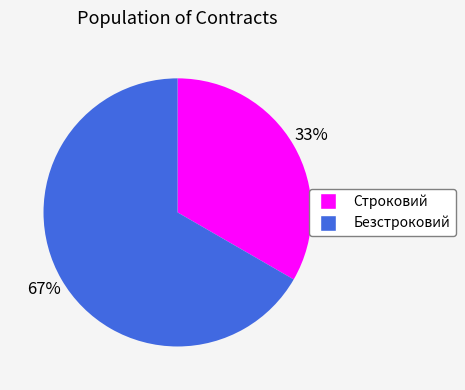

Do Строковий and Безстроковий together represent more than half of the pie?

Yes